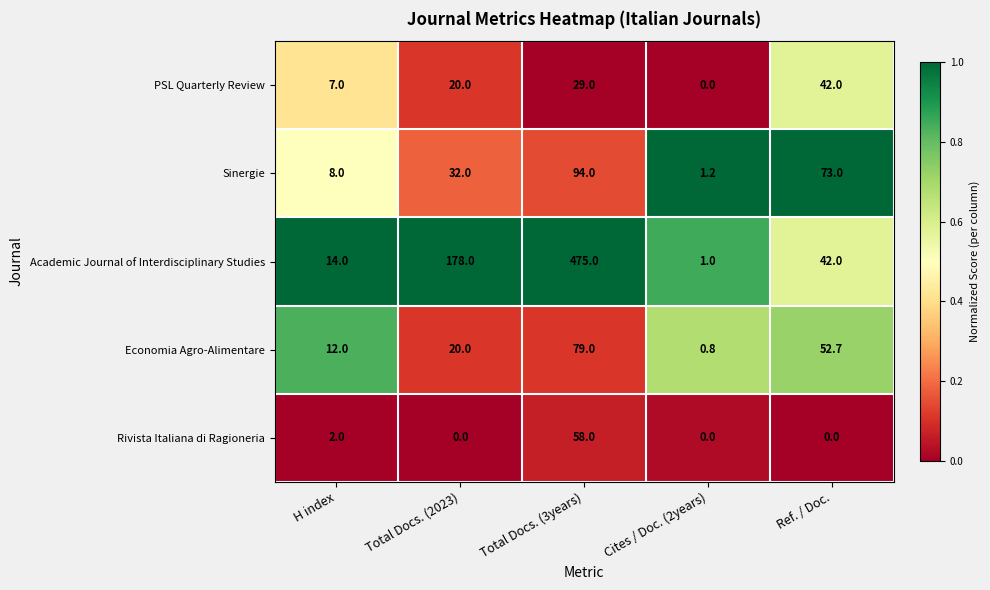

Rank the categories by PSL Quarterly Review value from highest to lowest.

Ref. / Doc., Total Docs. (3years), Total Docs. (2023), H index, Cites / Doc. (2years)